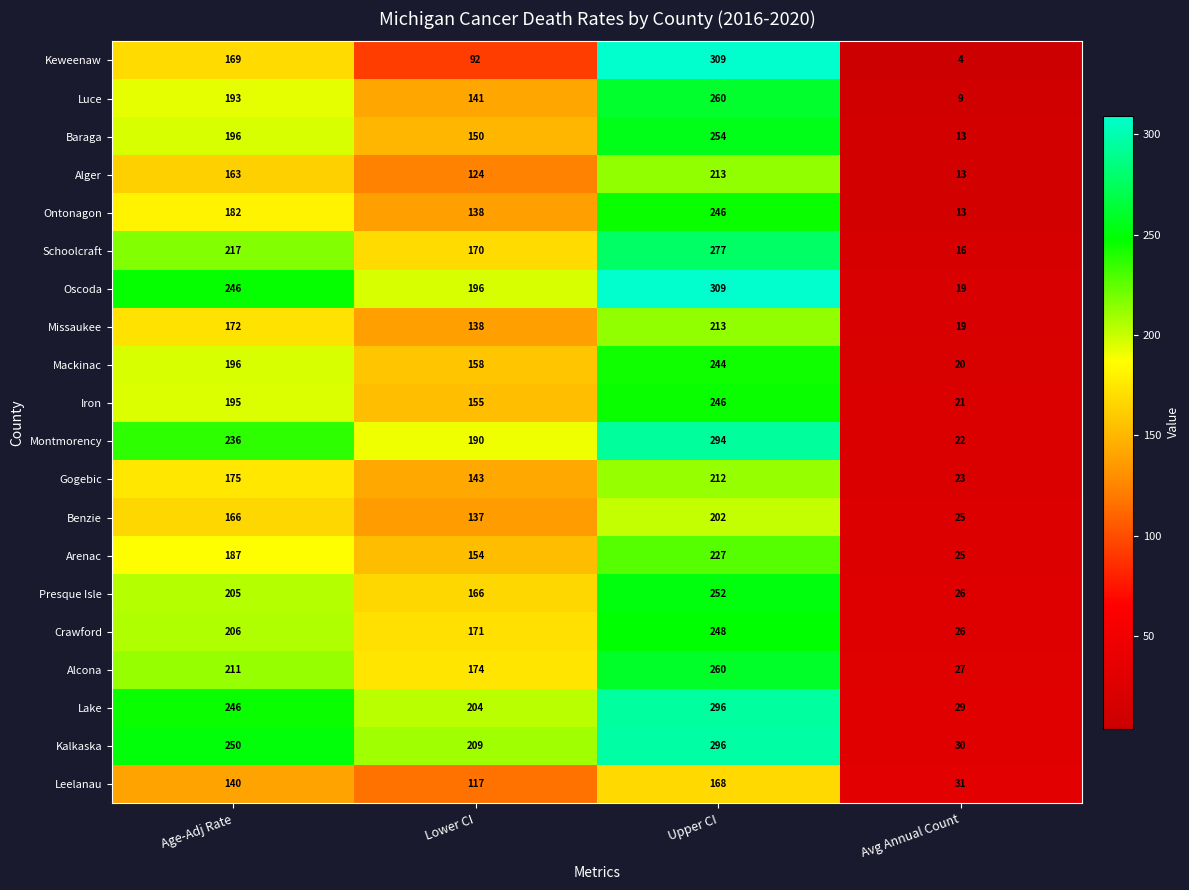

The value of Crawford at Lower CI is 171. True or false?

True